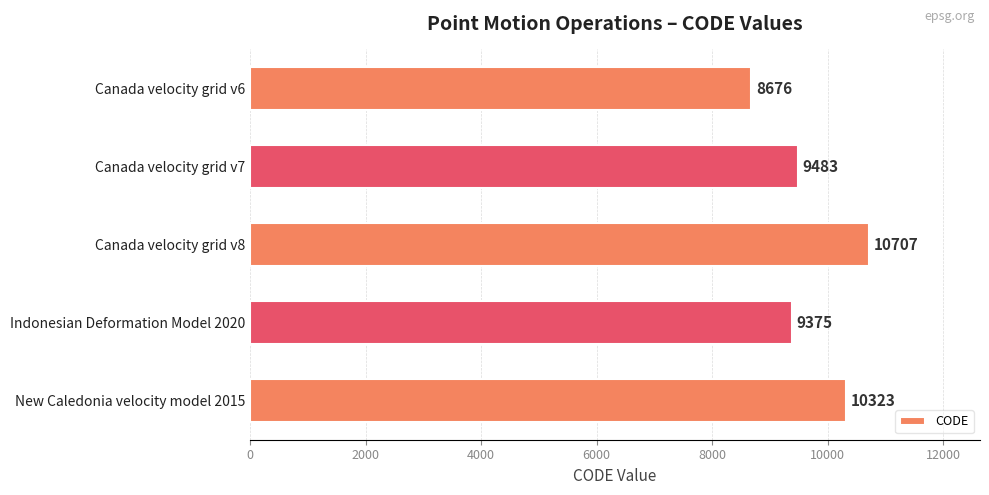

What is the difference between the maximum and minimum values?

2031